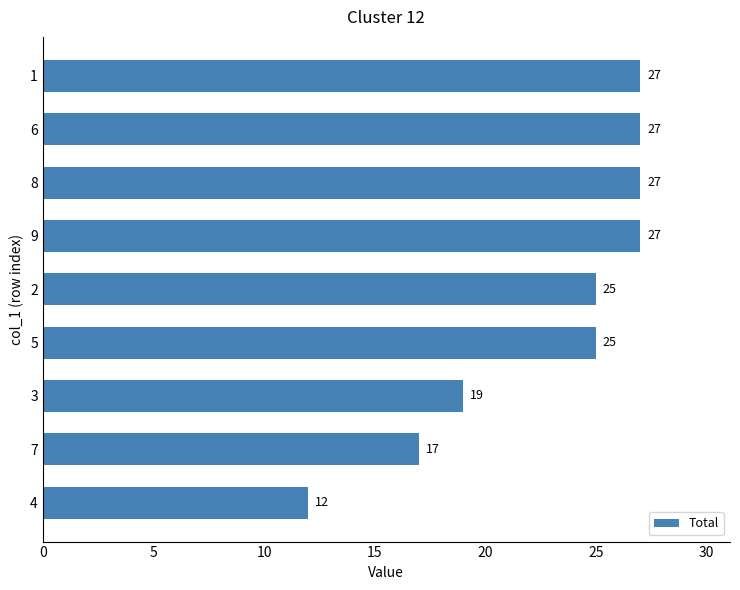

What is the change in value from 1 to 3?

-8